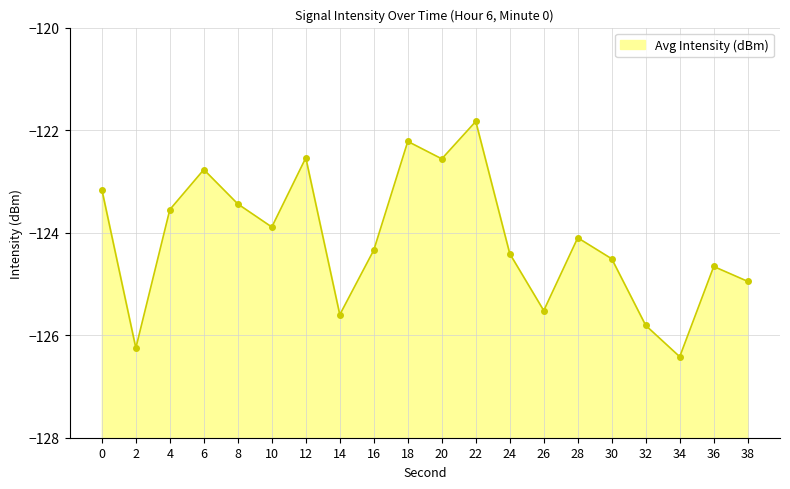

At which category does the chart reach its peak across all series?

22